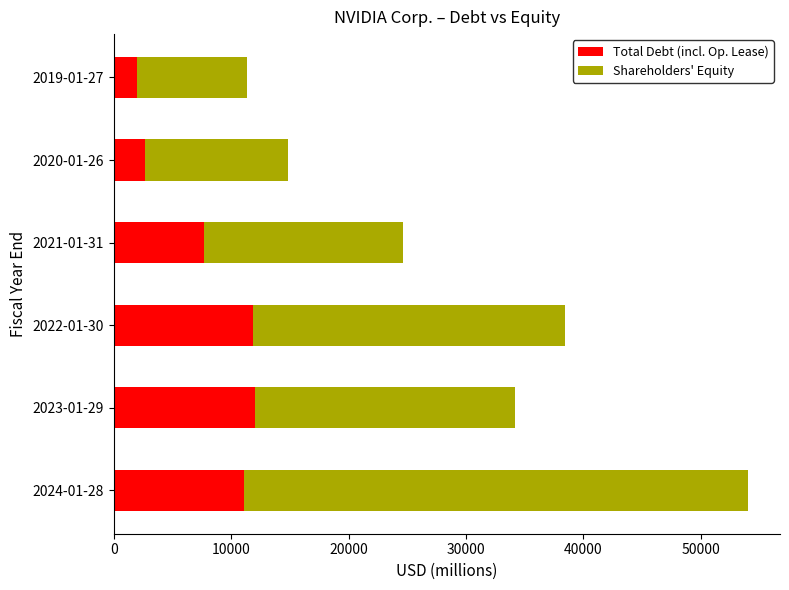

What is the average value of the Total Debt (incl. Op. Lease) series?

7878